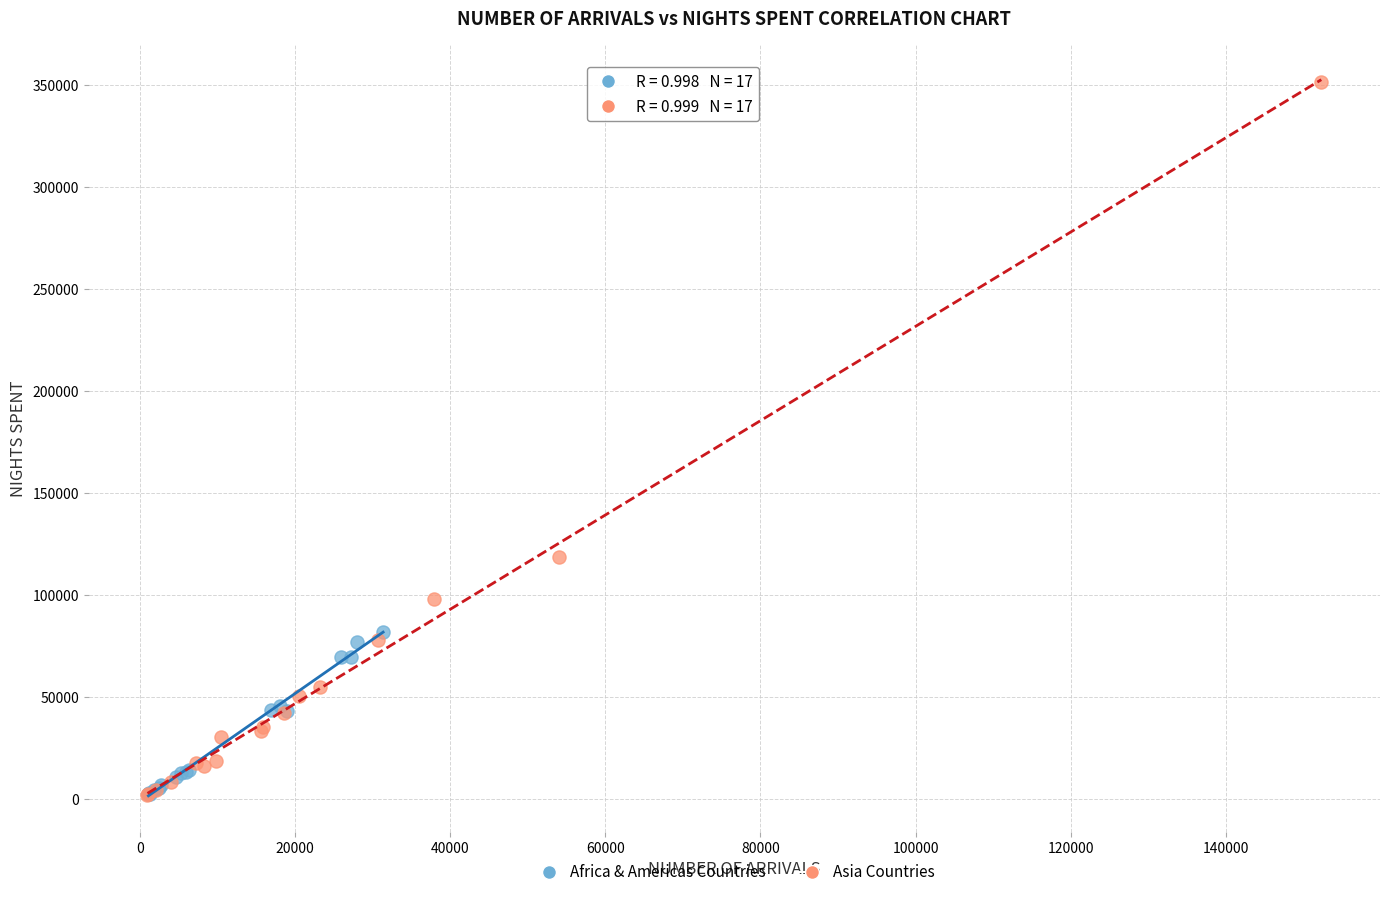

Which series has the widest spread of Y values?

Asia Countries